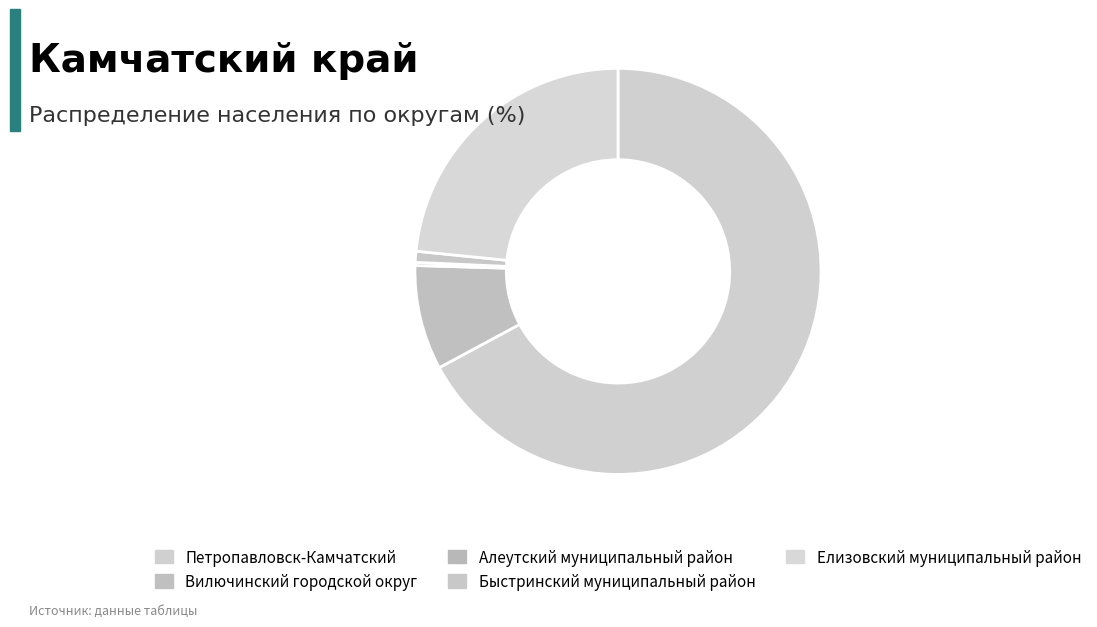

What percentage is the Елизовский муниципальный район slice, to the nearest percent?

23%